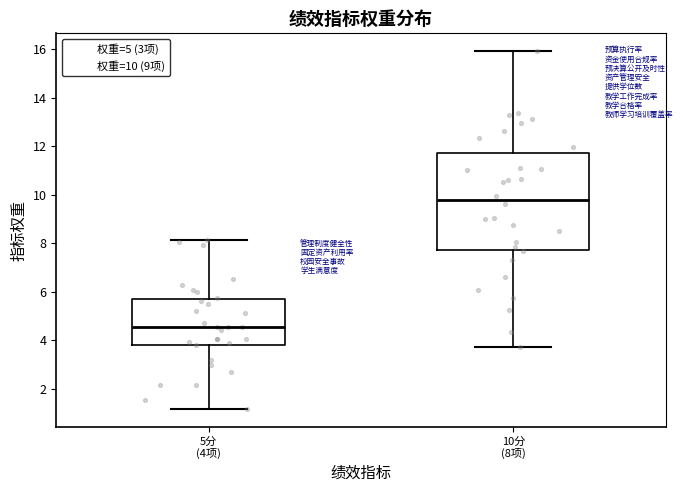

Reading left to right, read every box against the y-axis: the position of its median line, the range the box covers, and the ends of its whiskers. The values are not printed on the chart, so give them approximately, as read against the axis.

5分 (4项): median 4.6, box 3.8 to 5.8, whiskers 1.2 to 8.2
10分 (8项): median 9.8, box 7.8 to 11.8, whiskers 3.8 to 16.0